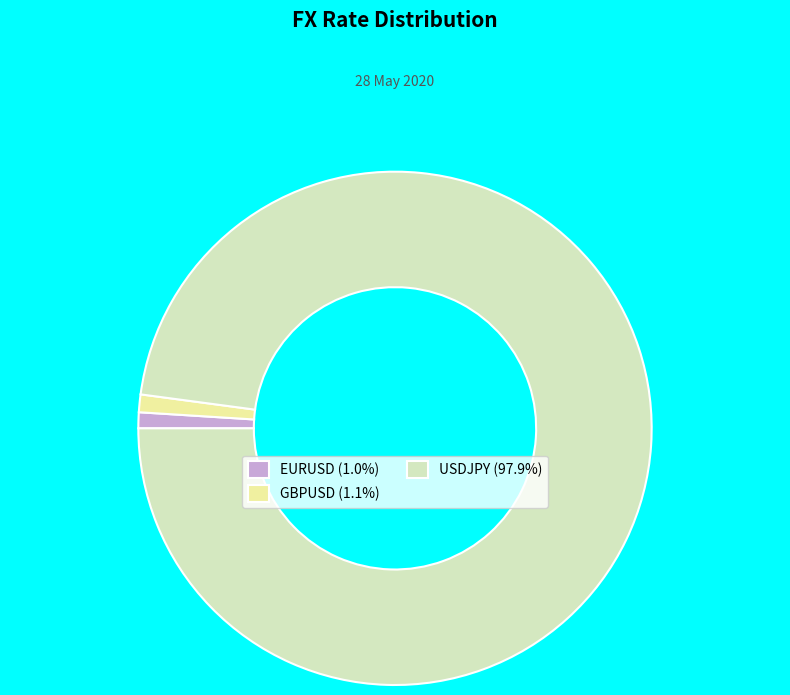

How many slices are in this pie chart?

3